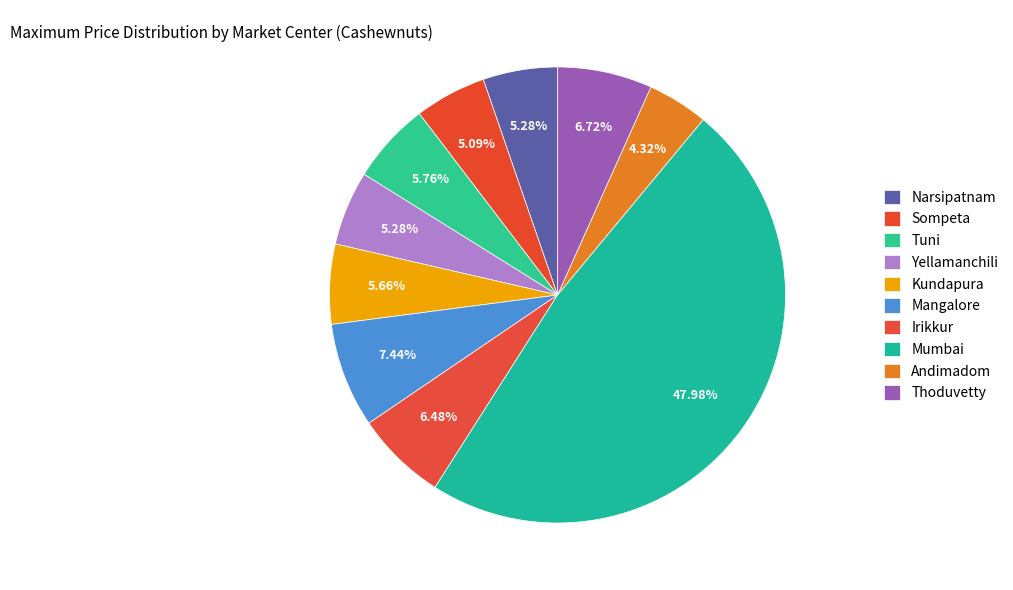

What is the change in value from Yellamanchili to Mangalore?

+4500